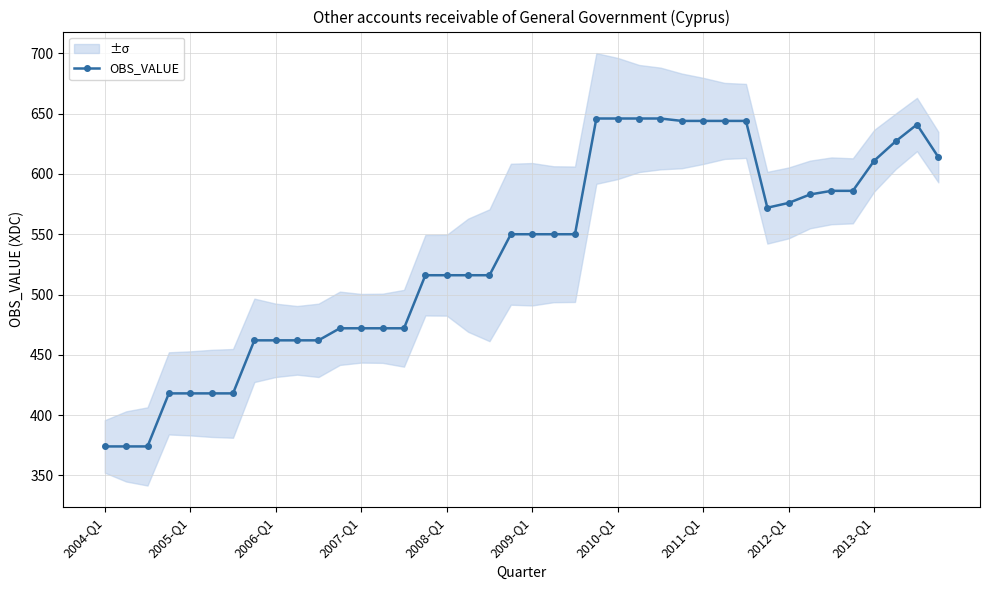

What is the maximum value for OBS_VALUE?

646